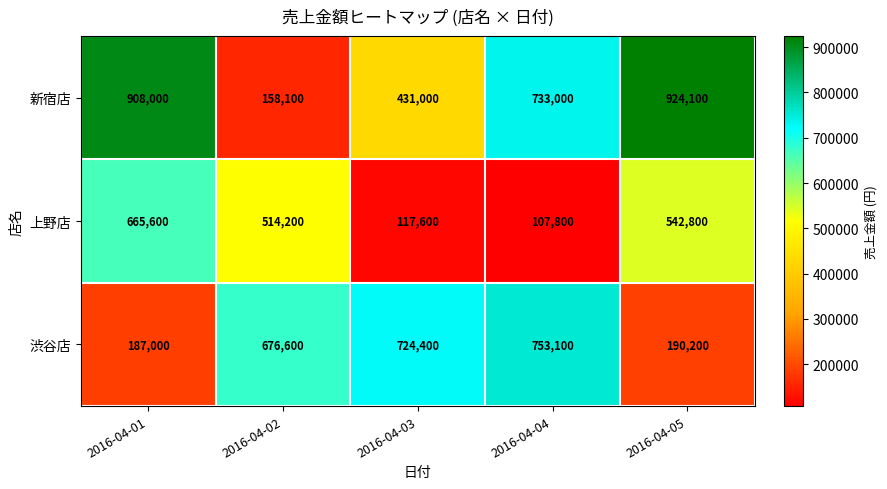

Count the number of data series in this chart.

3